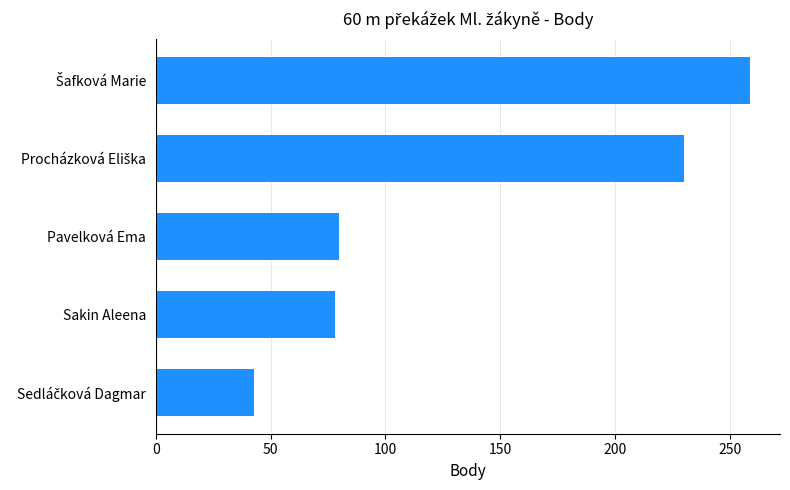

What is the minimum value shown in the chart?

43